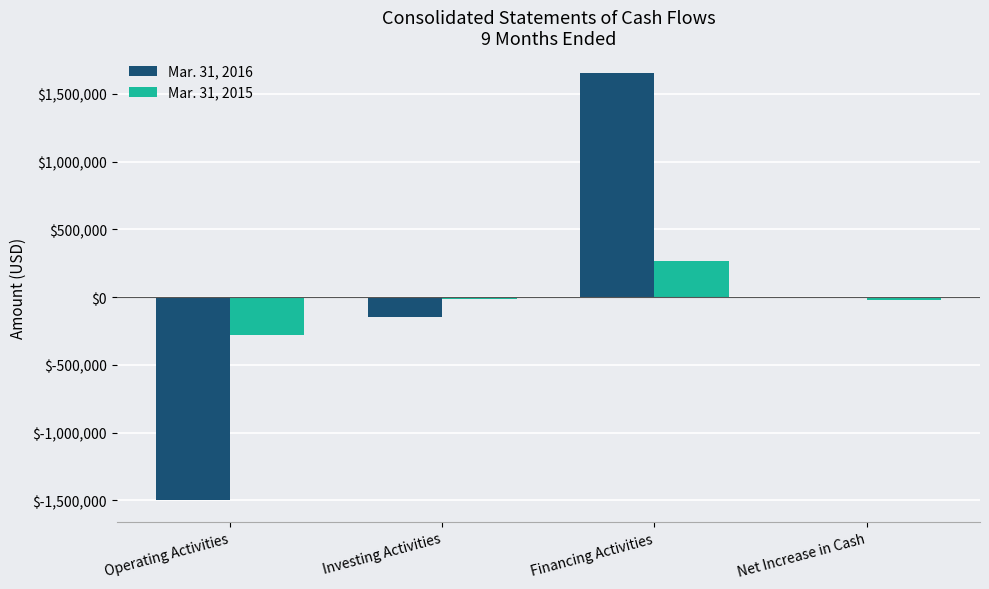

The value of Mar. 31, 2016 at Operating Activities is -1501967. True or false?

True